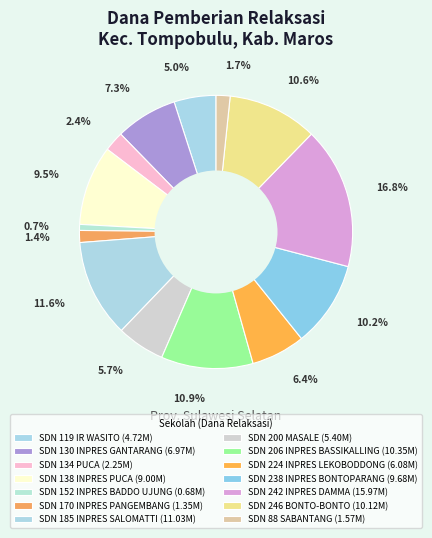

Does any single category account for the majority?

No